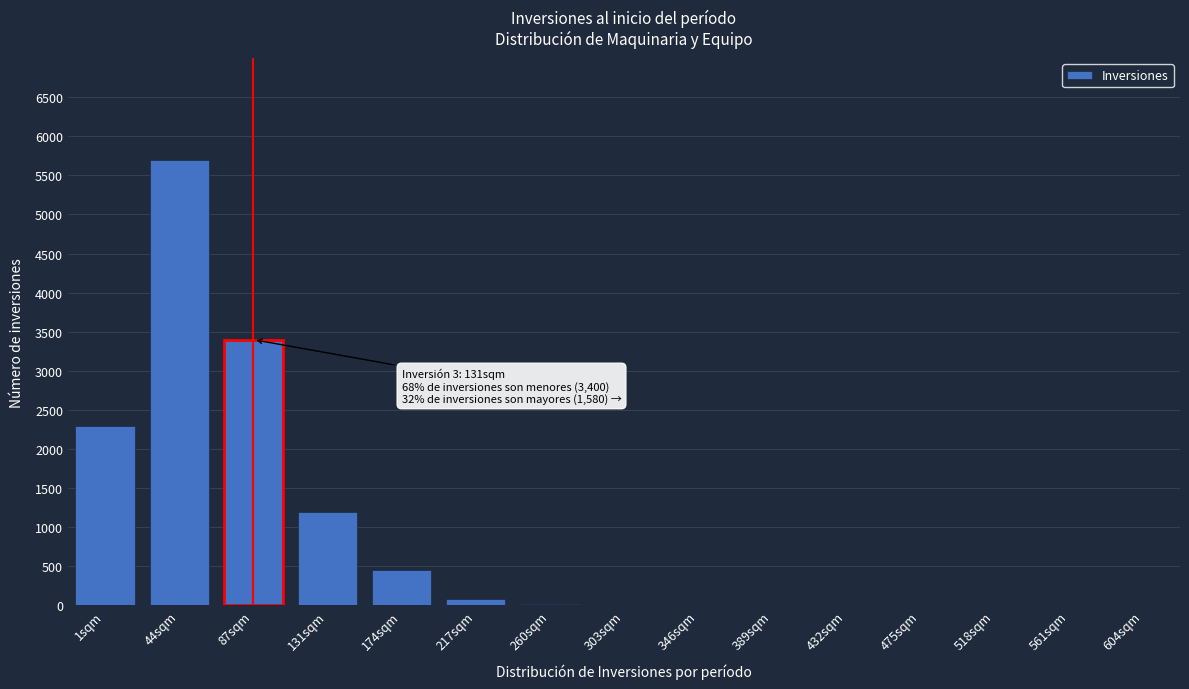

The chart shows a value of 1 at 518sqm. True or false?

True